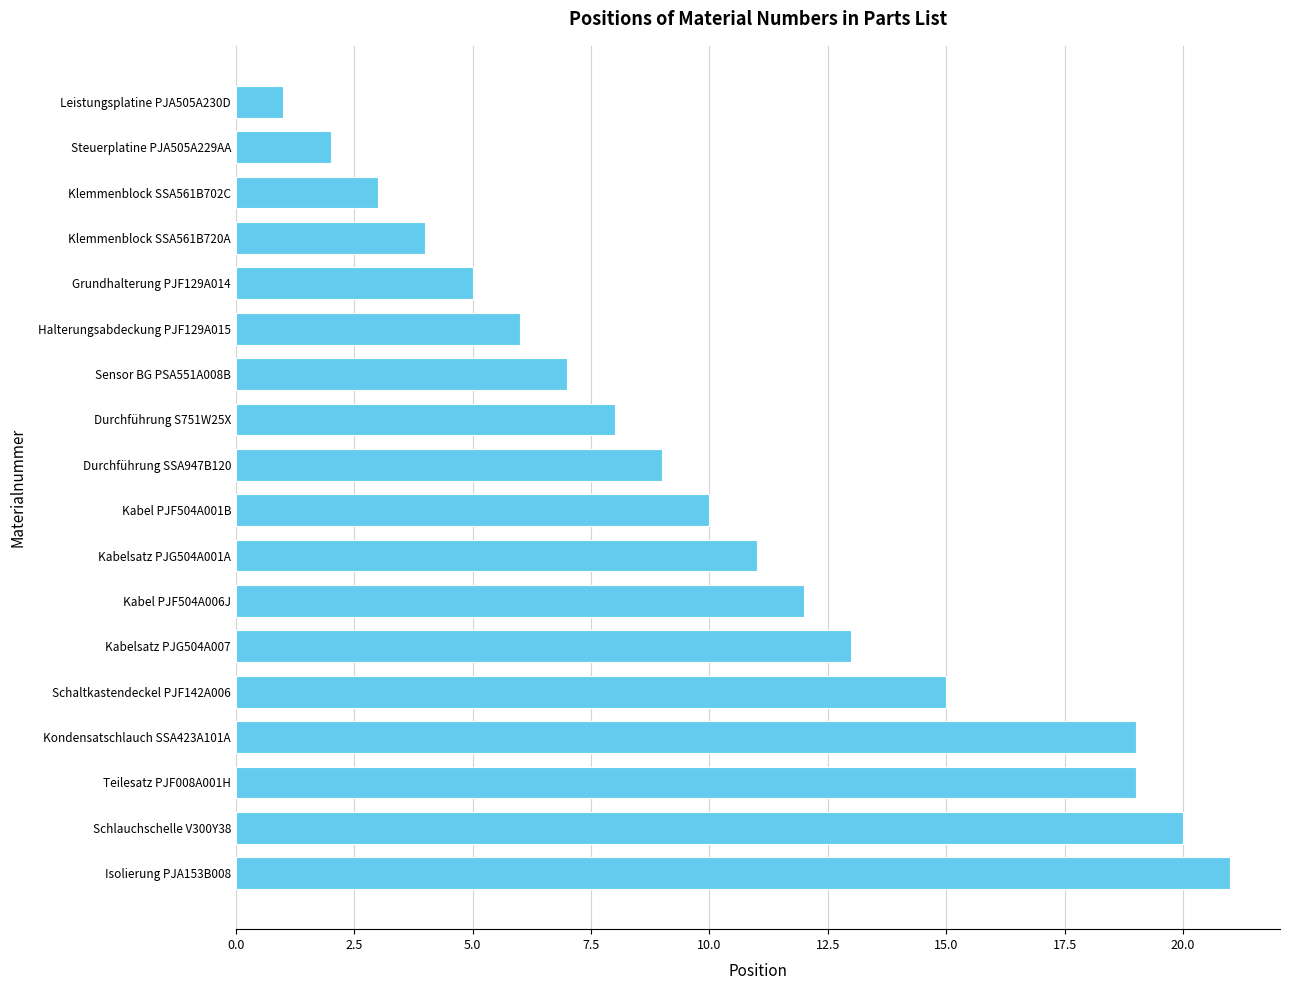

What is the difference between the maximum and second lowest values?

19